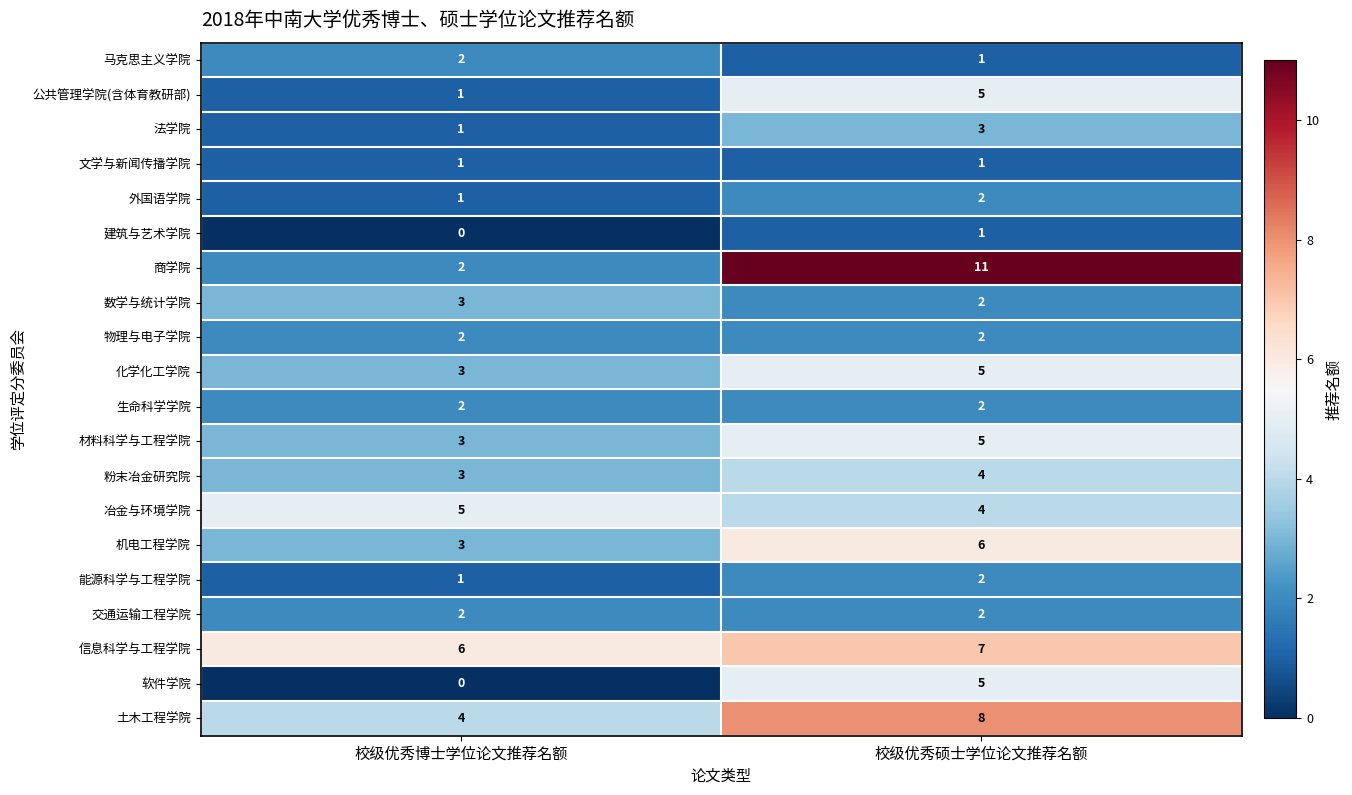

What is the average value of the 材料科学与工程学院 series?

4